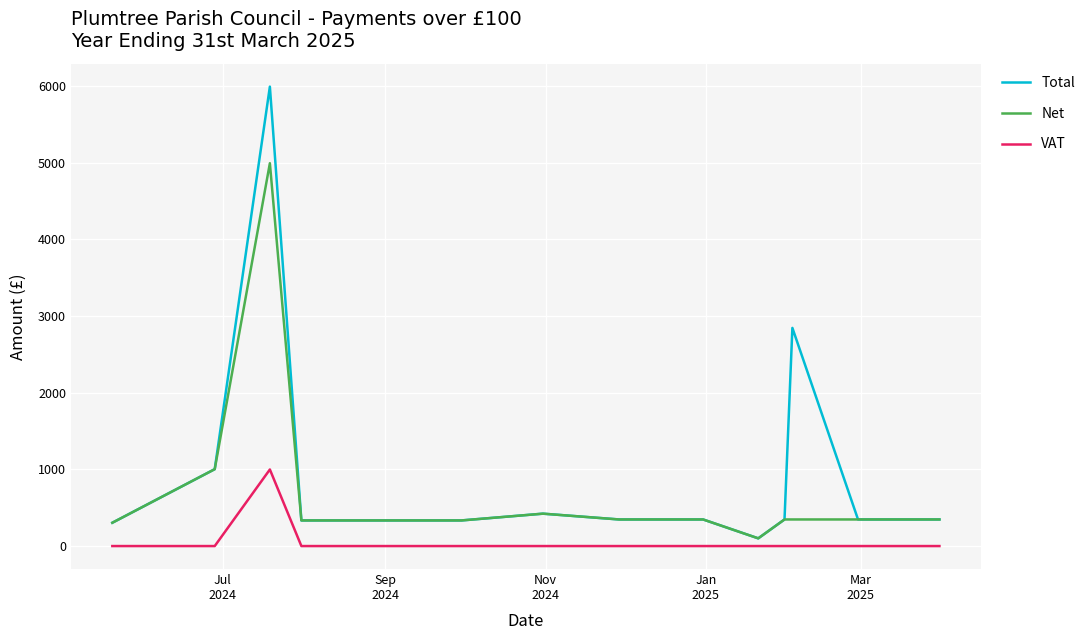

In VAT, how many points are higher than both neighbors (excluding endpoints)?

1